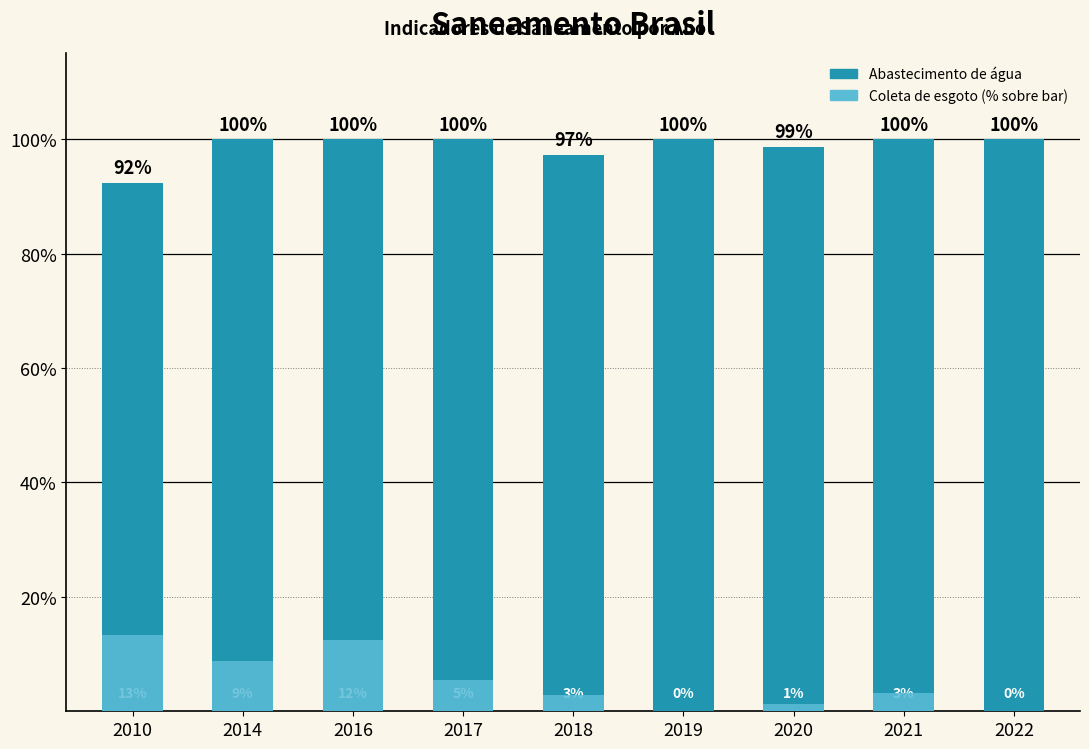

What is the value of the Parcela pop. com abastecimento de água bar at the 1st from the left?

0.9